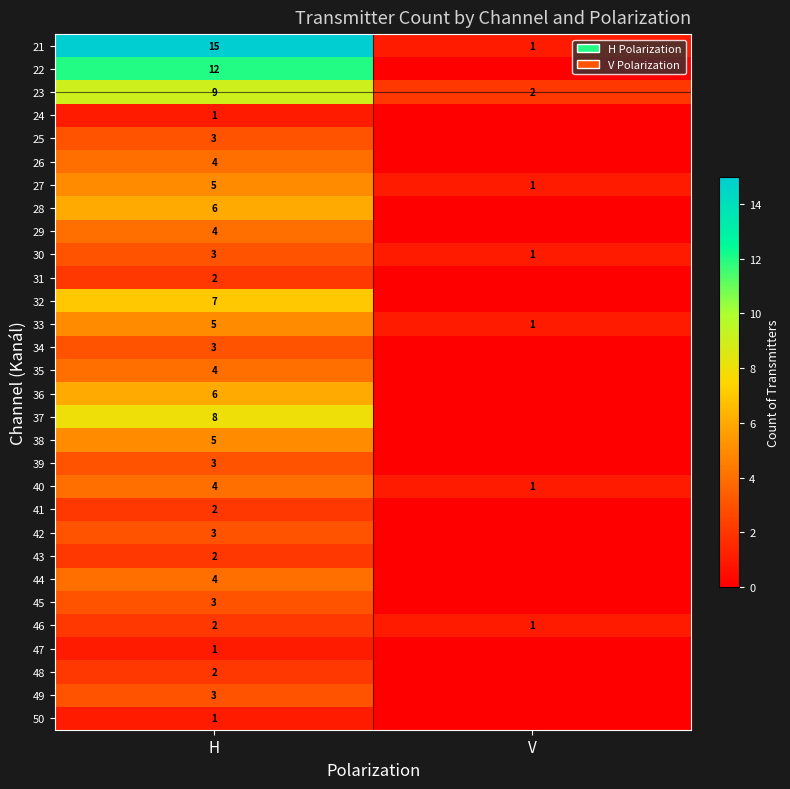

What is the difference between the maximum and minimum values in the 40 series?

3